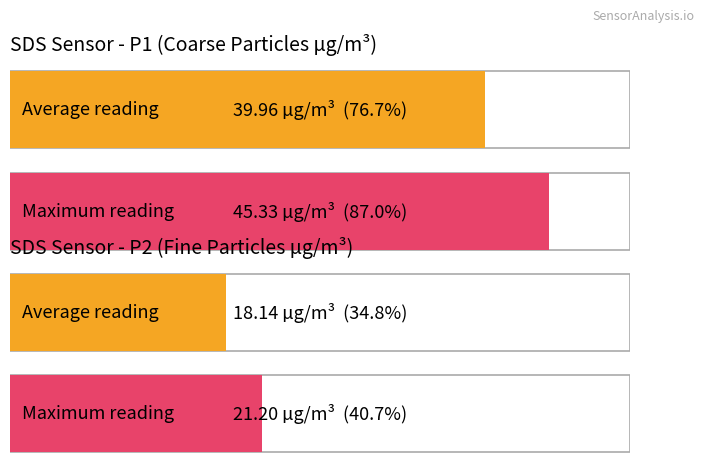

List the series in order of their peak value, highest first.

SDS_P1, SDS_P2